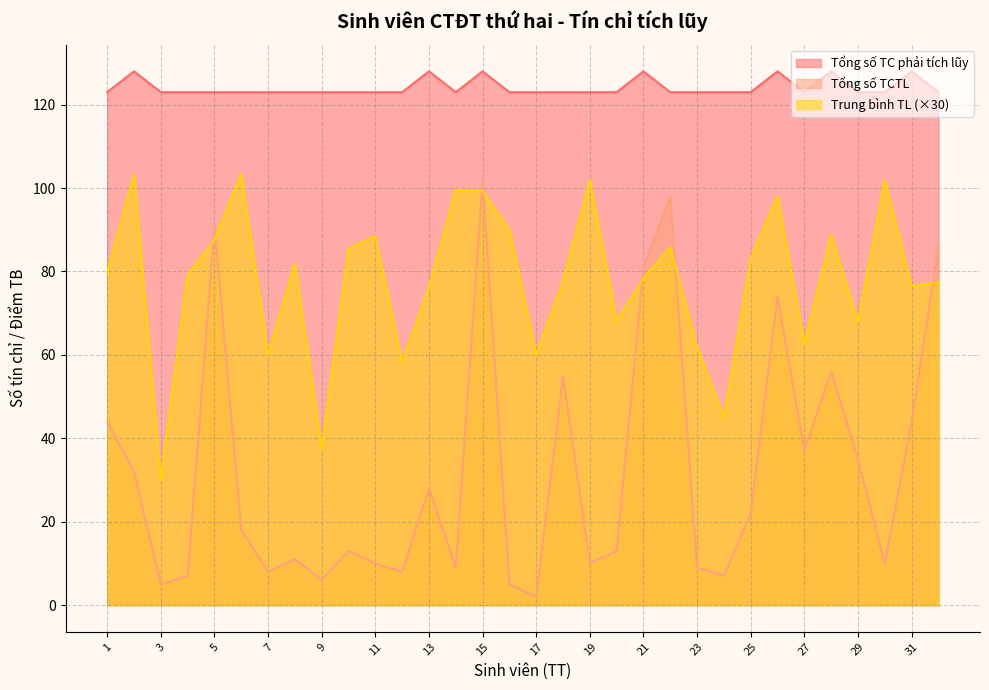

Reading right to left, list all the values displayed in this chart.

Tổng số TC phải tích lũy: 32=123.0	31=128.0	30=123.0	29=123.0	28=128.0	27=123.0	26=128.0	25=123.0	24=123.0	23=123.0	22=123.0	21=128.0	20=123.0	19=123.0	18=123.0	17=123.0	16=123.0	15=128.0	14=123.0	13=128.0	12=123.0	11=123.0	10=123.0	9=123.0	8=123.0	7=123.0	6=123.0	5=123.0	4=123.0	3=123.0	2=128.0	1=123.0
Tổng số TCTL: 32=86.0	31=44.0	30=10.0	29=35.0	28=56.0	27=37.0	26=74.0	25=22.0	24=7.0	23=9.0	22=98.0	21=81.0	20=13.0	19=10.0	18=55.0	17=2.0	16=5.0	15=102.0	14=9.0	13=28.0	12=8.0	11=10.0	10=13.0	9=6.0	8=11.0	7=8.0	6=18.0	5=91.0	4=7.0	3=5.0	2=32.0	1=44.0
Trung bình TL: 32=77.4	31=76.5	30=102.0	29=67.8	28=88.8	27=62.7	26=98.1	25=83.1	24=45.0	23=61.8	22=85.8	21=78.3	20=68.1	19=102.0	18=77.7	17=60.0	16=90.0	15=99.3	14=99.6	13=76.2	12=58.2	11=88.5	10=85.5	9=37.5	8=81.9	7=60.0	6=103.5	5=87.6	4=79.2	3=30.0	2=103.2	1=79.8